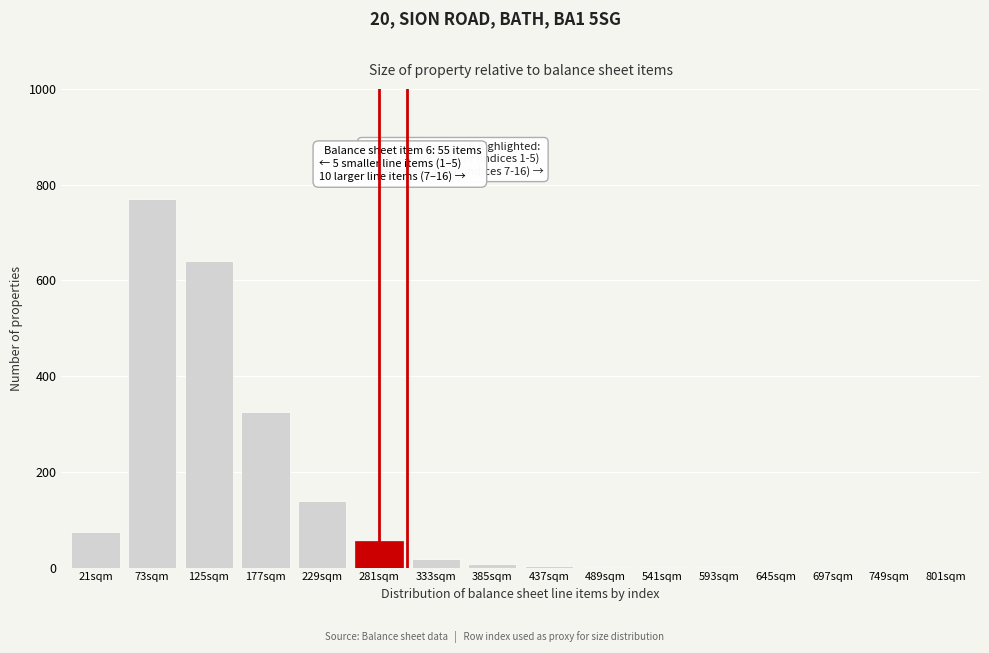

What is the ratio of the value at 125sqm to the value at 73sqm?

0.8